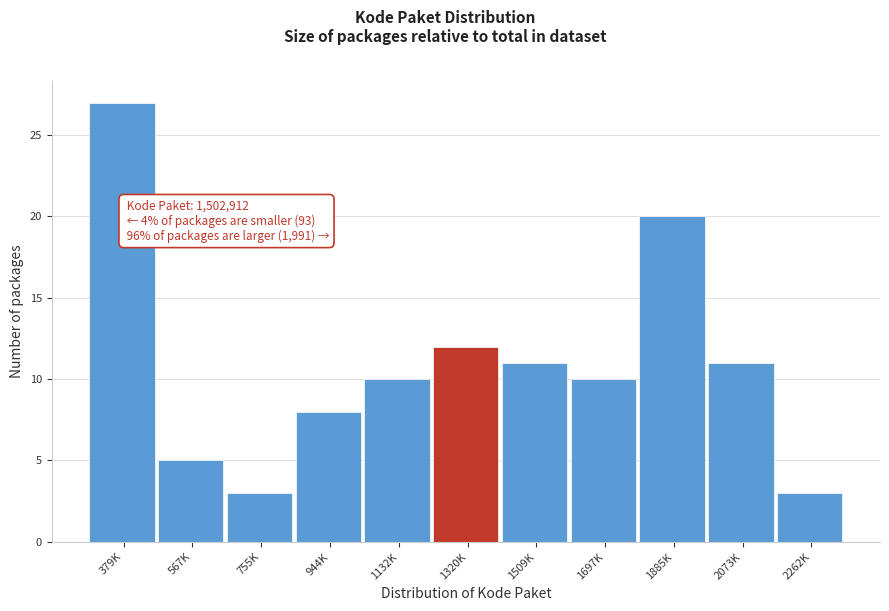

Reading left to right, extract all data points from this chart.

27	5	3	8	10	12	11	10	20	11	3